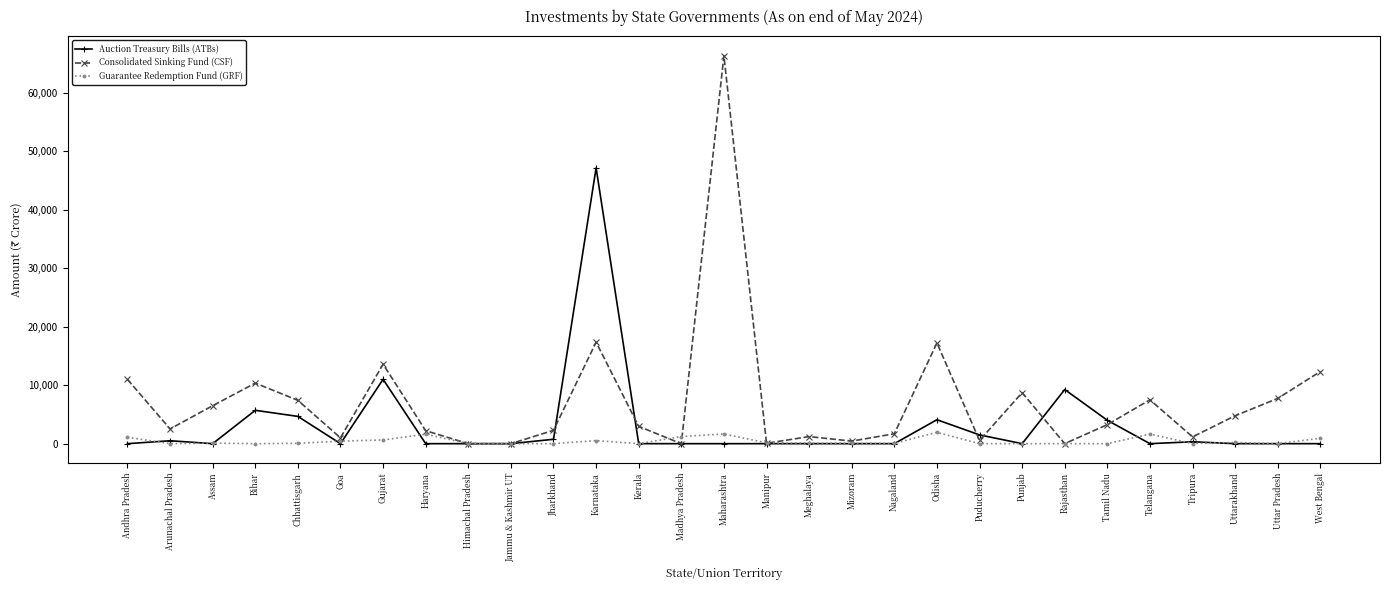

True or false: Consolidated Sinking Fund (CSF) has more than 0 points higher than both neighbors.

True